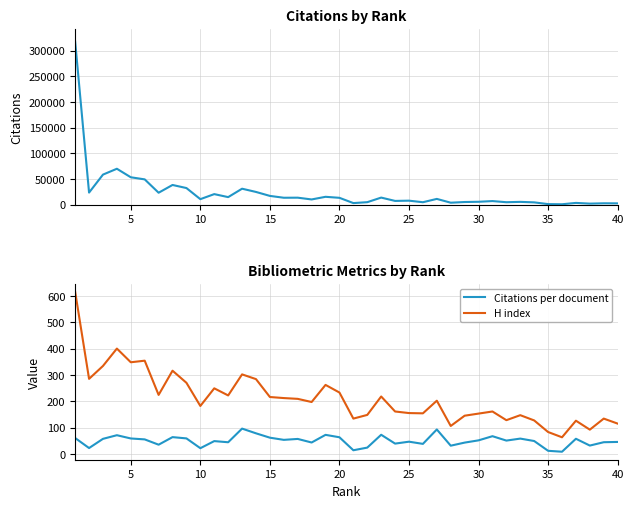

What is the highest value of the H index series?

616.0